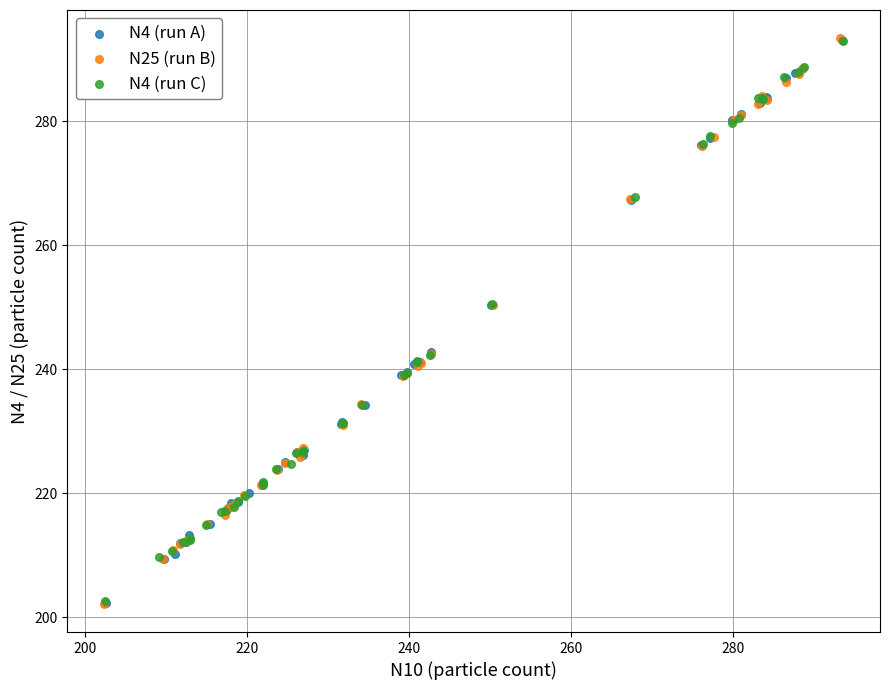

Which series has the widest spread of Y values?

N25 (run B)